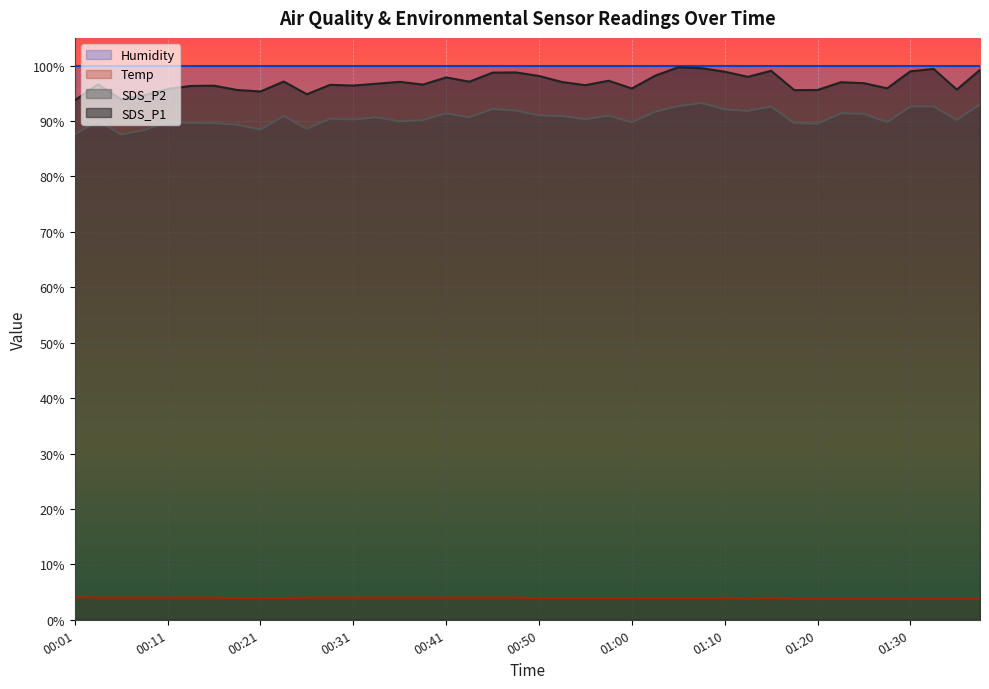

The value of SDS_P1 at 00:01 is 139.8. True or false?

False